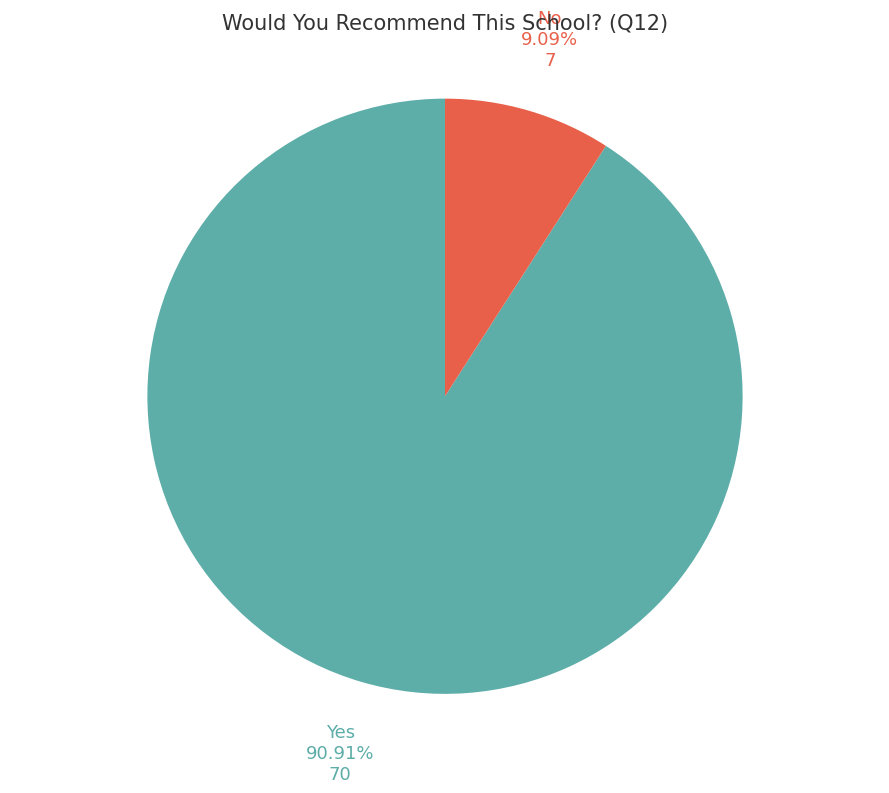

What percentage is NOT represented by No?

90.9%